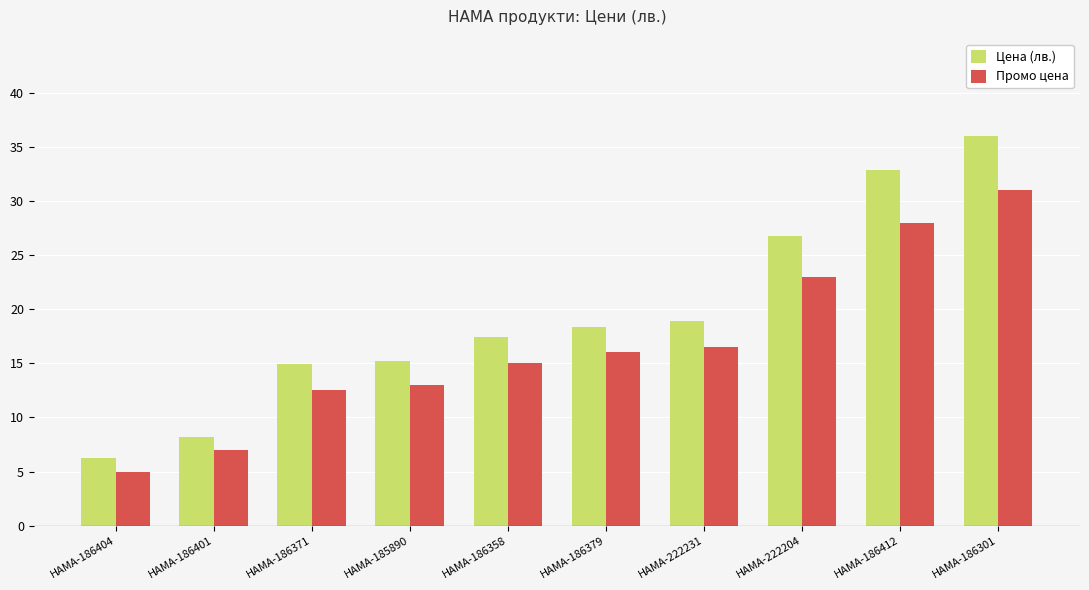

What is the total value across all series at HAMA-185890?

28.2